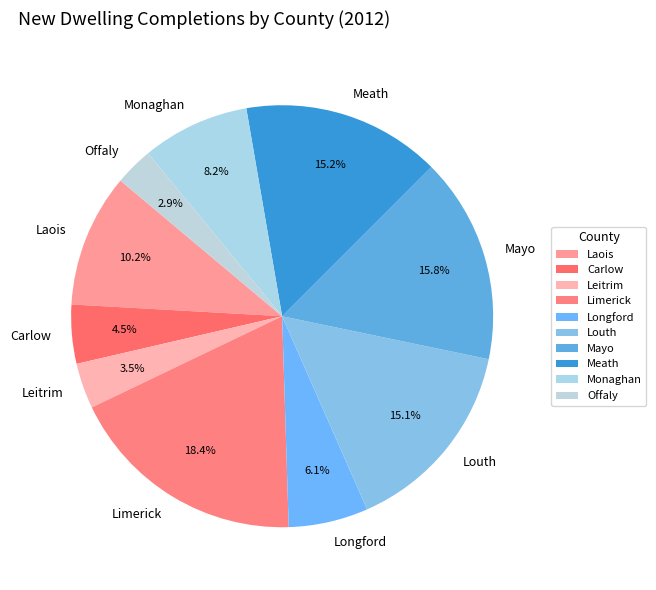

What is the largest slice in the pie chart?

Limerick